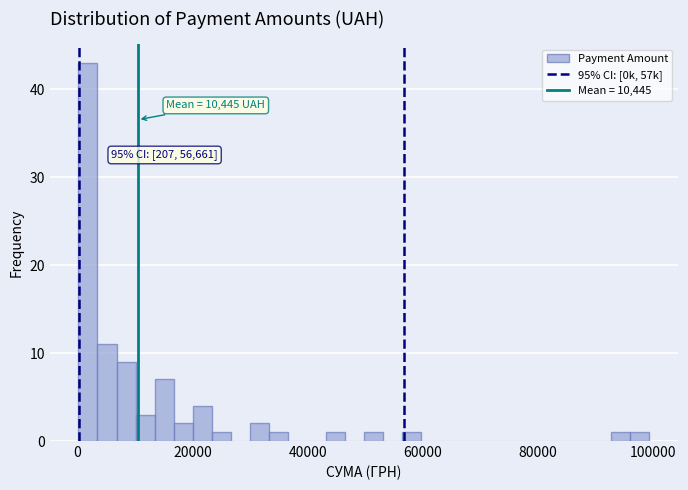

Around what value on the x-axis is the tallest bar? Give the approximate position of its centre, as read against the axis.

2000